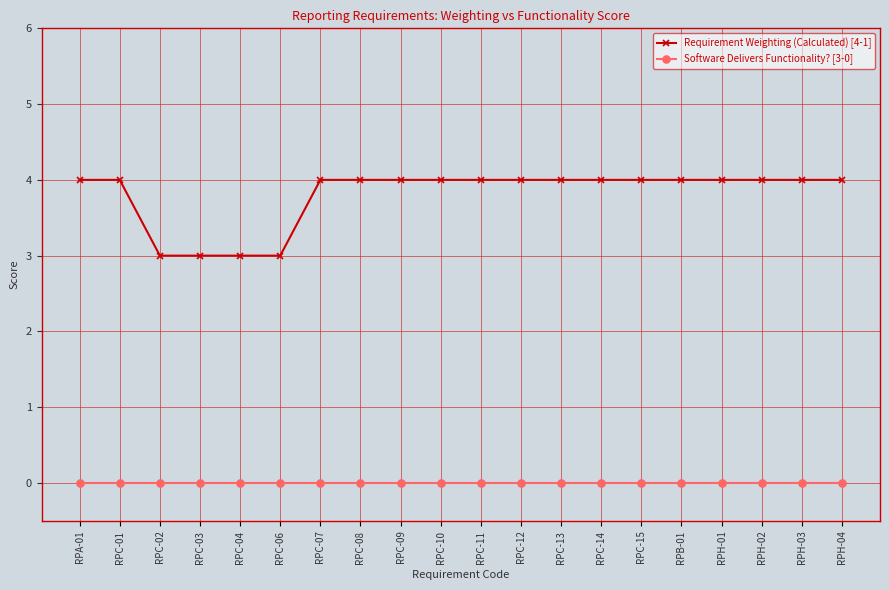

At RPH-01, list the series in order from smallest to largest.

Software Delivers Functionality? [3-0], Requirement Weighting (Calculated) [4-1]